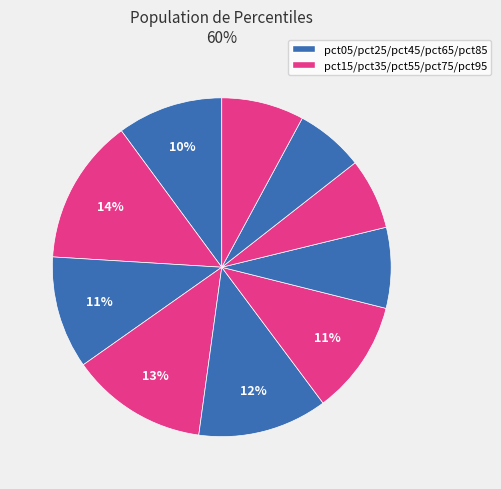

What is the smallest slice in the pie chart?

pct85